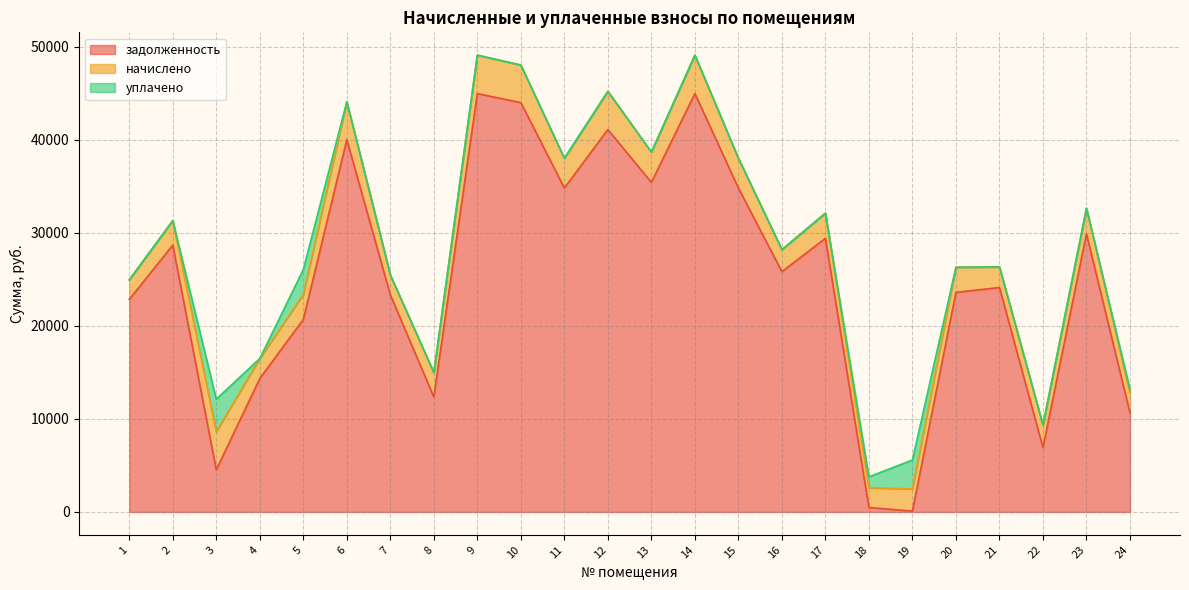

How many interior local valleys does the задолженность series have?

7